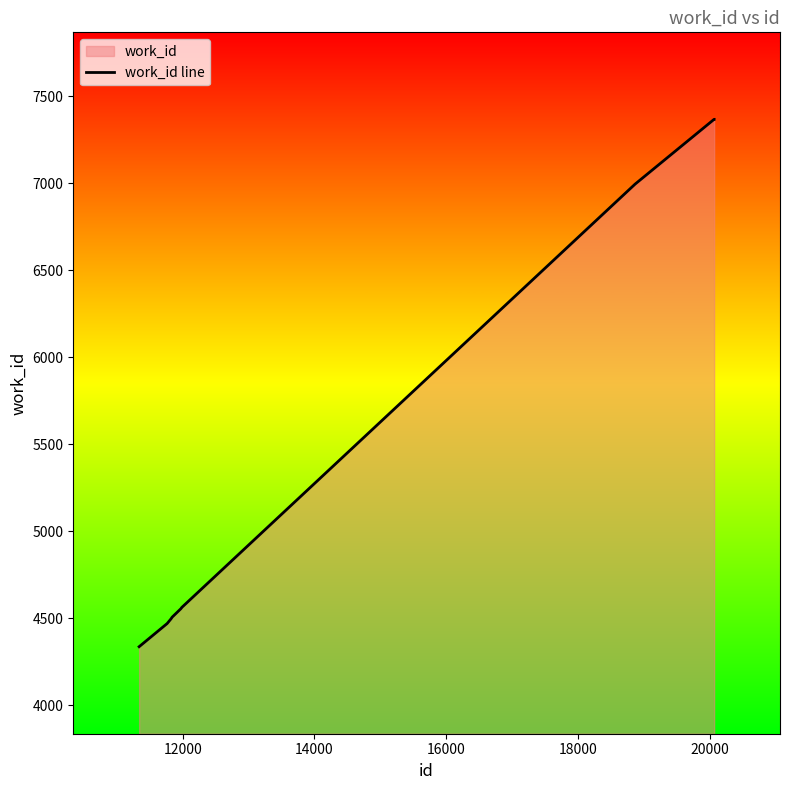

What is the value of the 8th point from the left?

6995